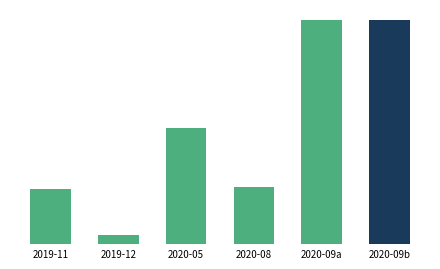

List the labels in order of value, smallest first.

2019-12, 2019-11, 2020-08, 2020-05, 2020-09a, 2020-09b